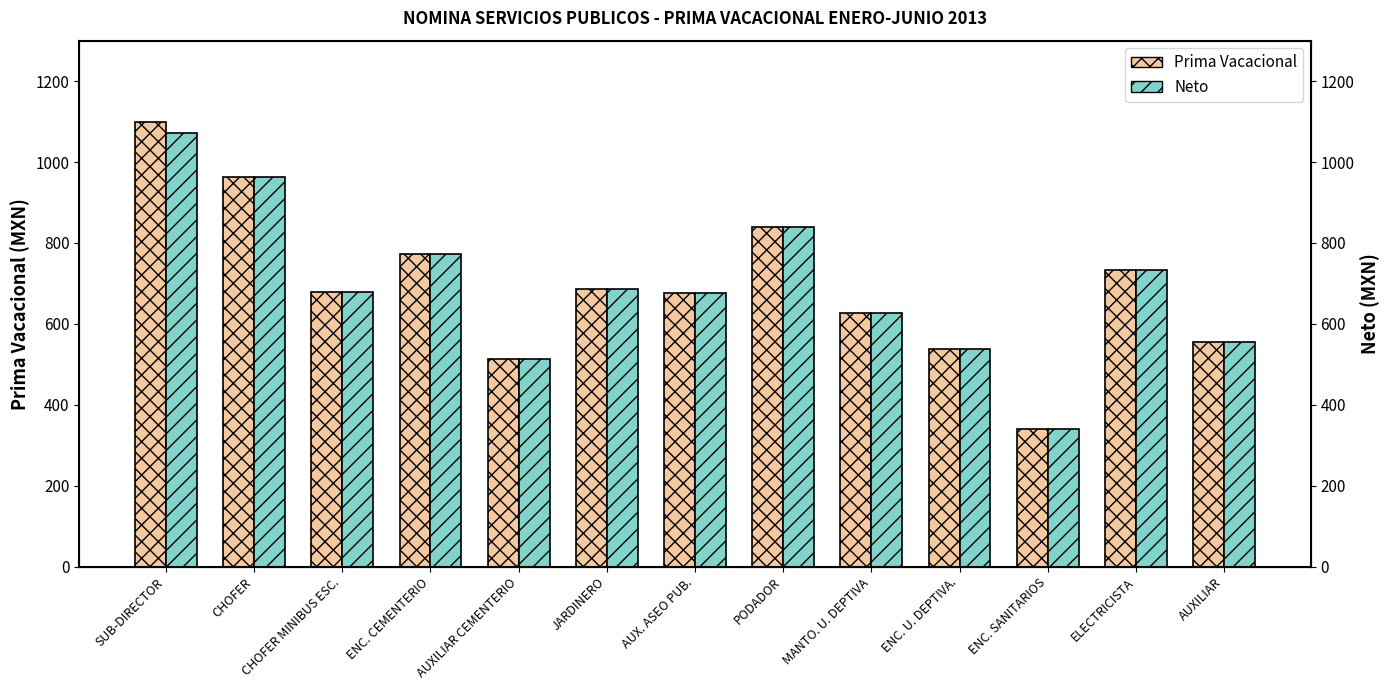

True or false: Prima Vacacional has a value of 139 at JARDINERO.

False